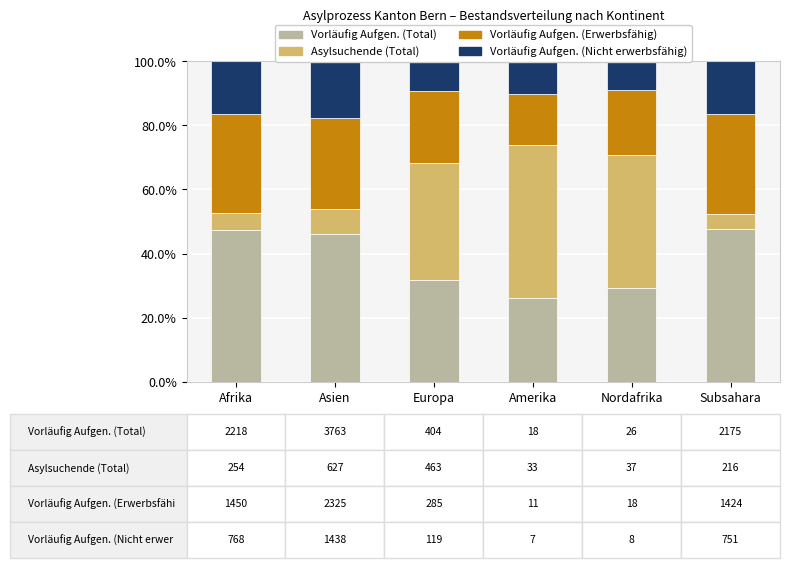

Reading left to right, transcribe all the data shown in this chart.

Vorläufig Aufgen. (Total): 47.3	46.2	31.8	26.1	29.2	47.6
Asylsuchende (Total): 5.4	7.7	36.4	47.8	41.6	4.7
Vorläufig Aufgen. (Erwerbsfähig): 30.9	28.5	22.4	15.9	20.2	31.2
Vorläufig Aufgen. (Nicht erwerbsfähig): 16.4	17.6	9.4	10.1	9.0	16.4